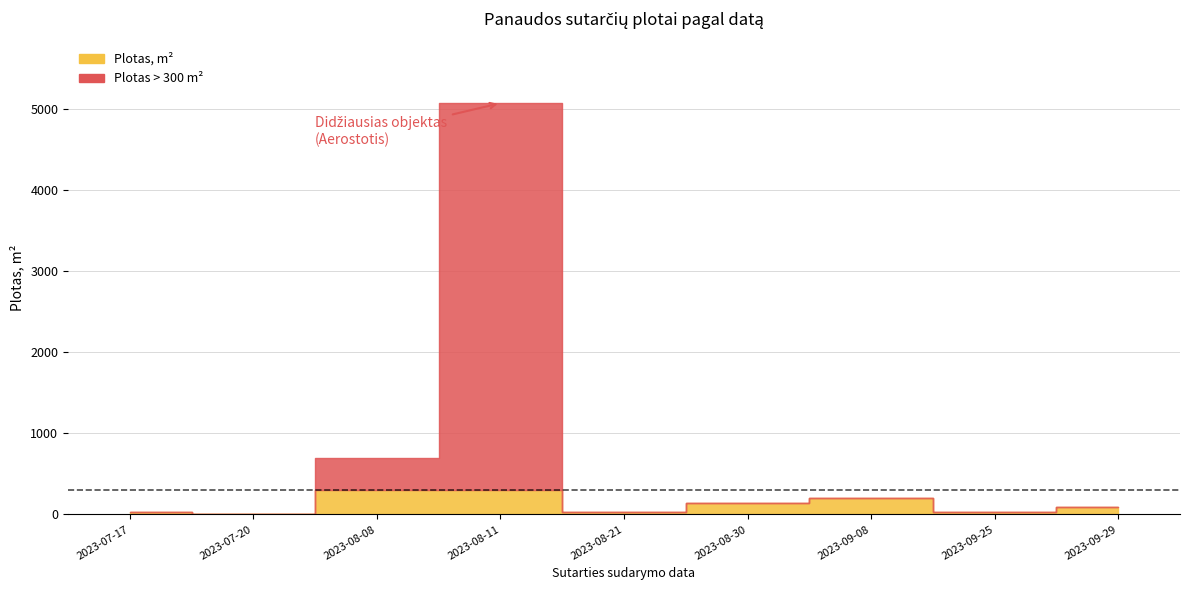

Which has a higher value, 2023-08-21 or 2023-08-11?

2023-08-11